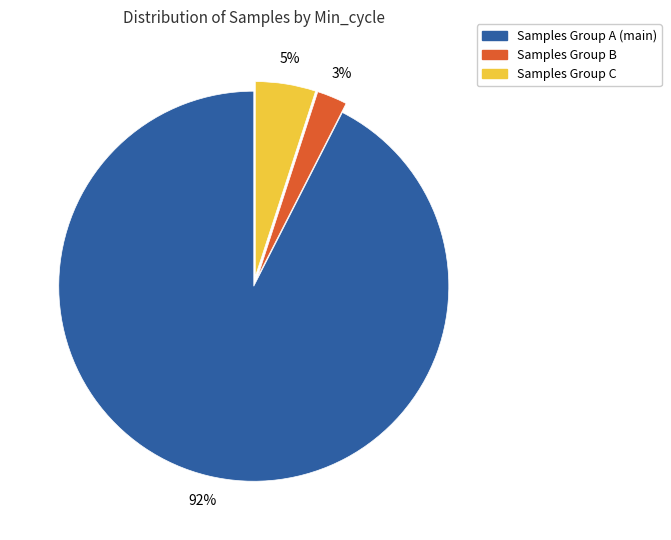

Is it true that Samples Group A (main) is 92% of the pie?

True